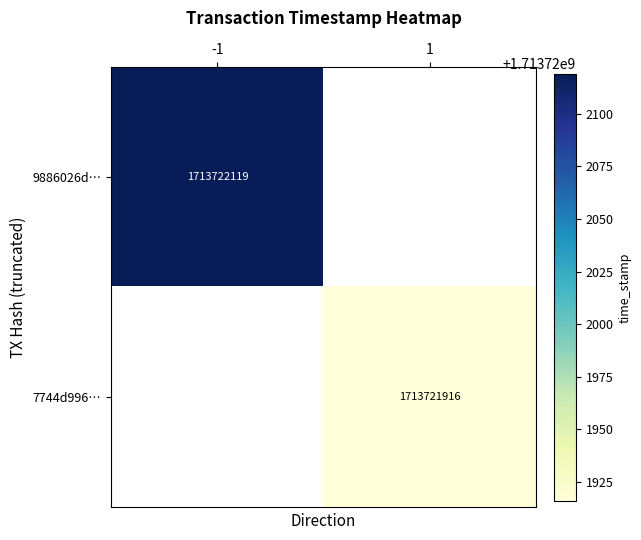

Between direction and time_stamp, which series saw the biggest shift?

9886026d2f32086699b78119bba47448c41b749